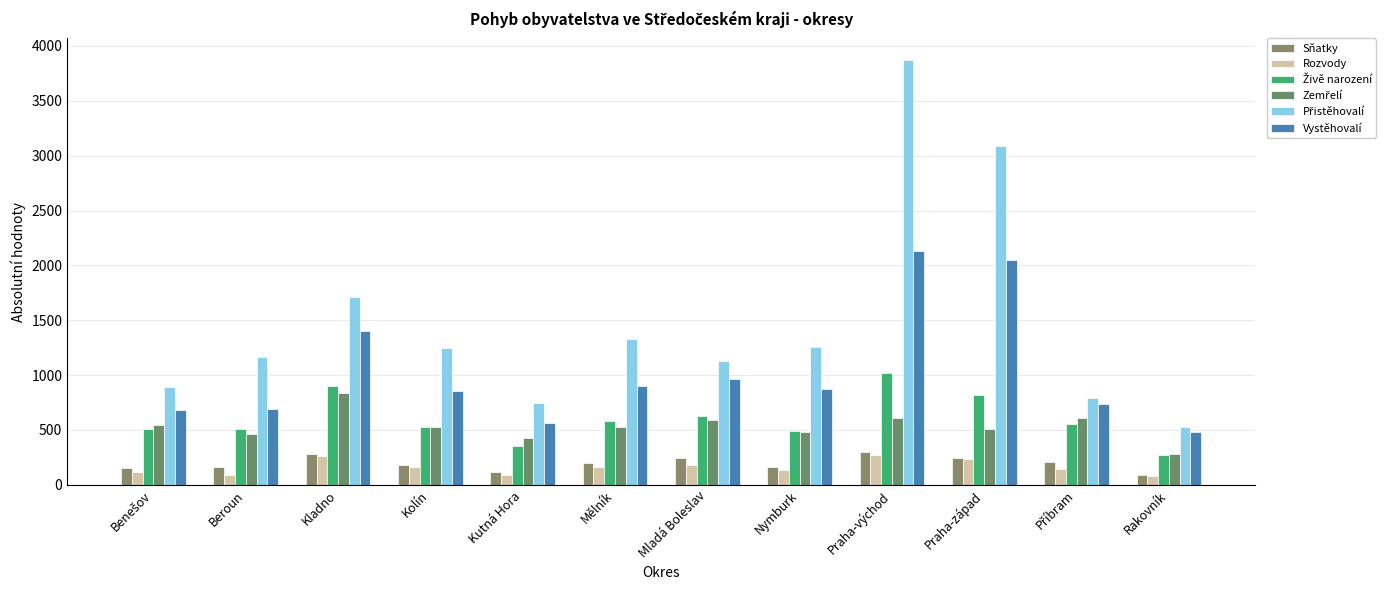

At how many categories does at least one series exceed 2812?

2